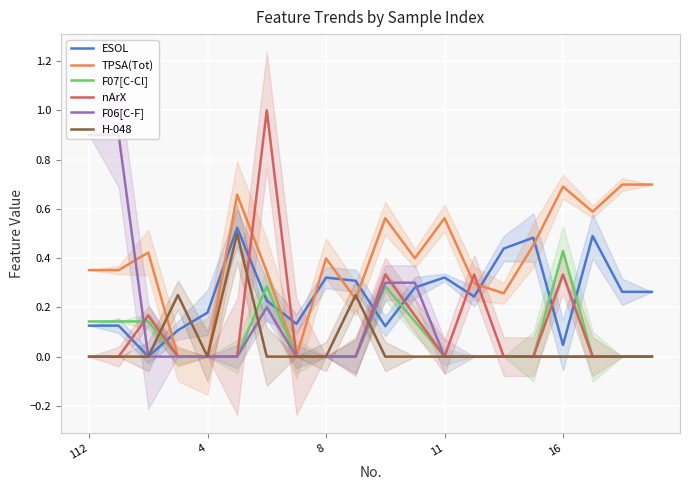

True or false: ESOL has a value of 0.2 at 5.

False